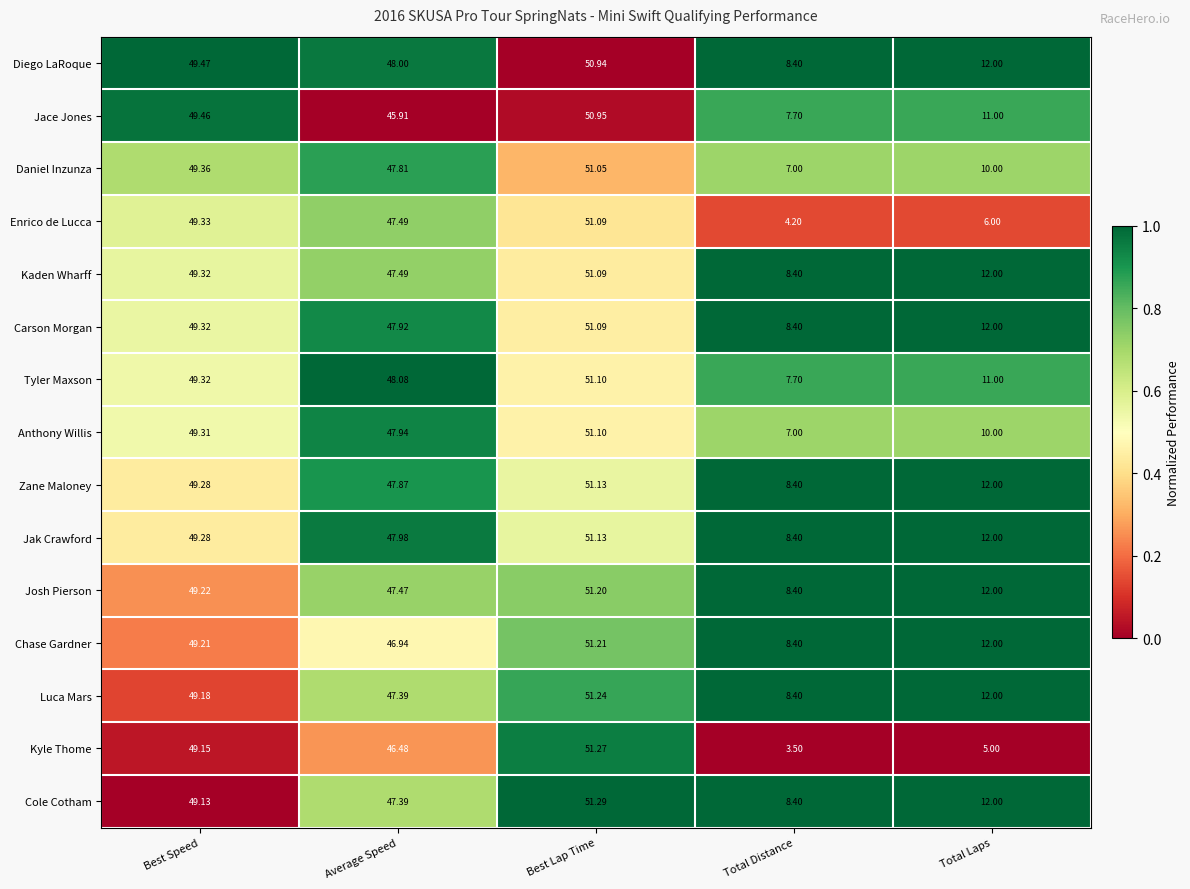

At which label does Zane Maloney reach its minimum?

Total Distance